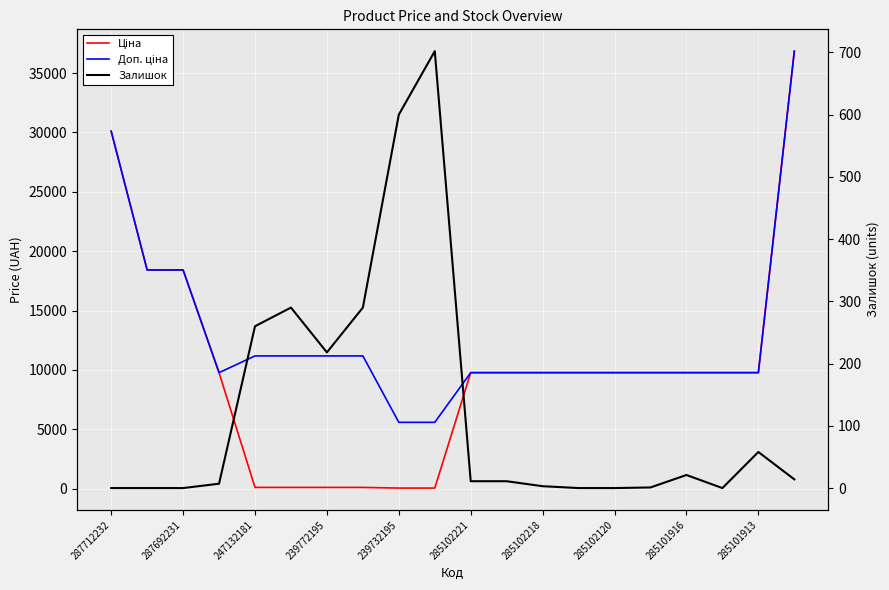

In Доп. ціна, how many points are lower than both neighbors (excluding endpoints)?

1